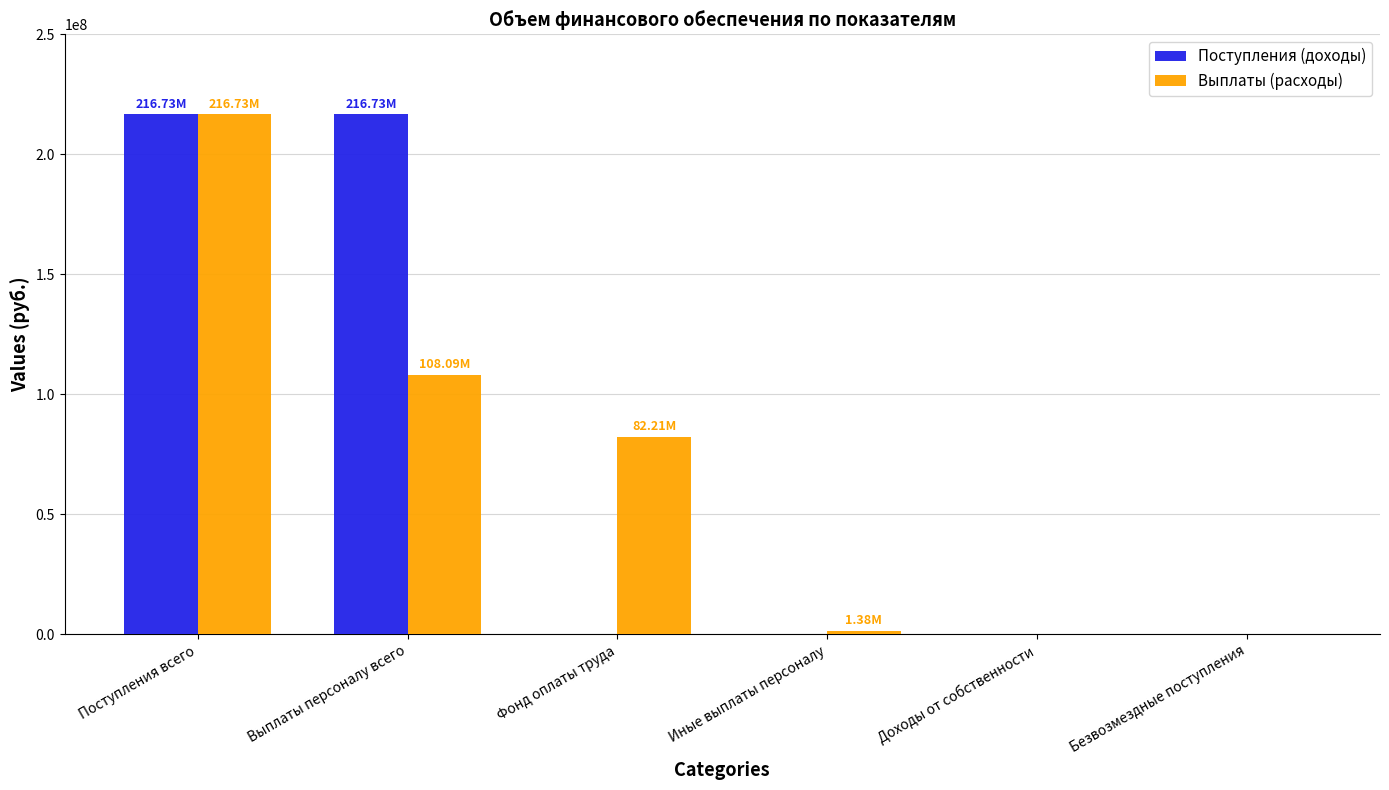

Are the bars grouped side by side (vs. stacked)?

Yes